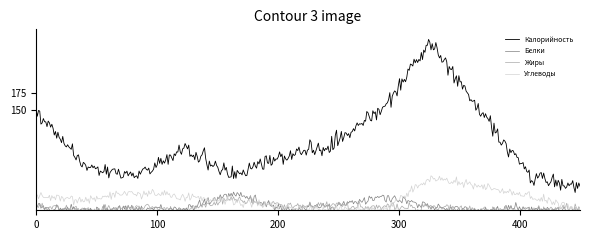

What is the difference between the maximum and minimum values in the Белки series?

26.0